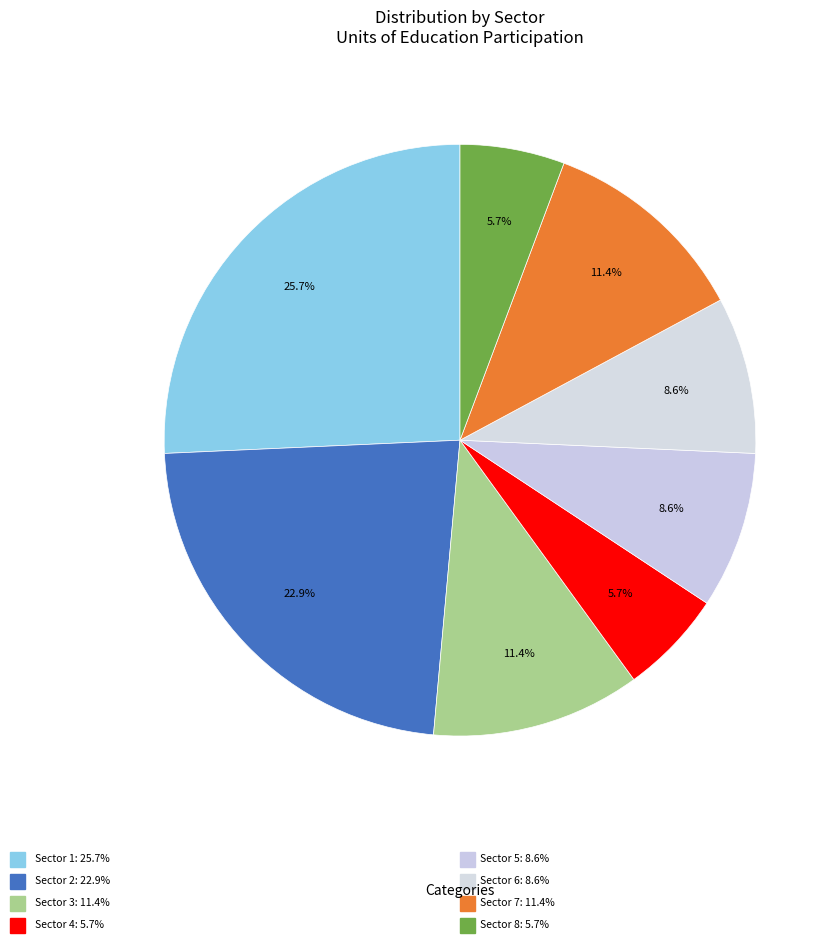

Which category has the smallest portion of the pie?

Sector 4